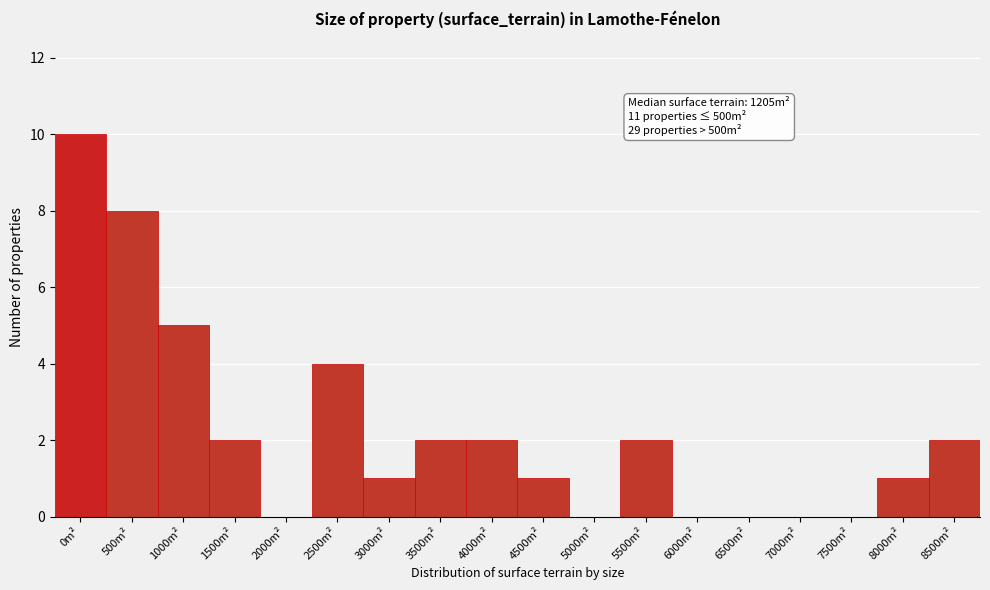

Reading left to right, transcribe all the data shown in this chart.

0m²=10	500m²=8	1000m²=5	1500m²=2	2000m²=0	2500m²=4	3000m²=1	3500m²=2	4000m²=2	4500m²=1	5000m²=0	5500m²=2	6000m²=0	6500m²=0	7000m²=0	7500m²=0	8000m²=1	8500m²=2